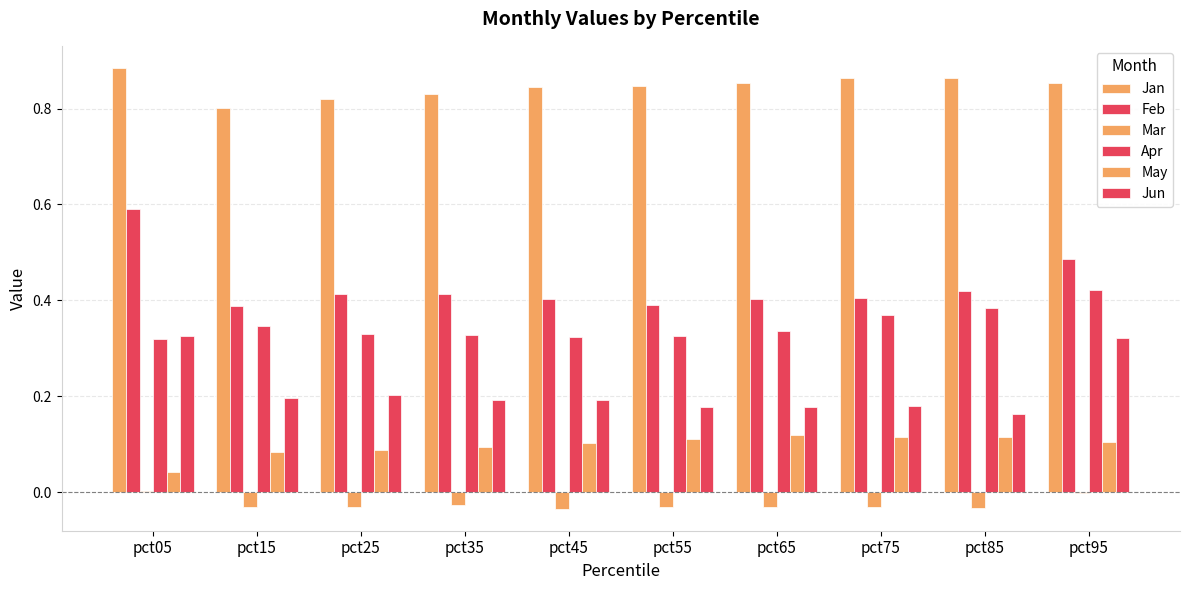

Which series has the widest spread of values?

Feb